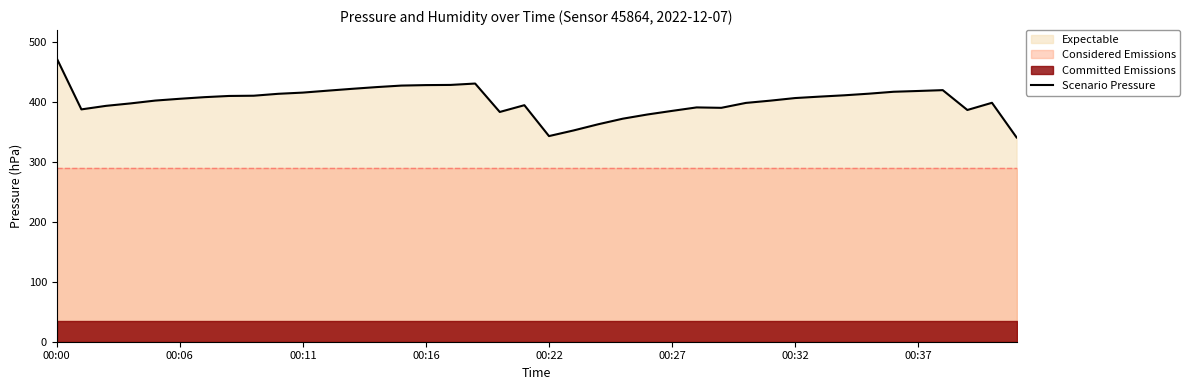

What is the sum of the values at 24 and 20?

721.8